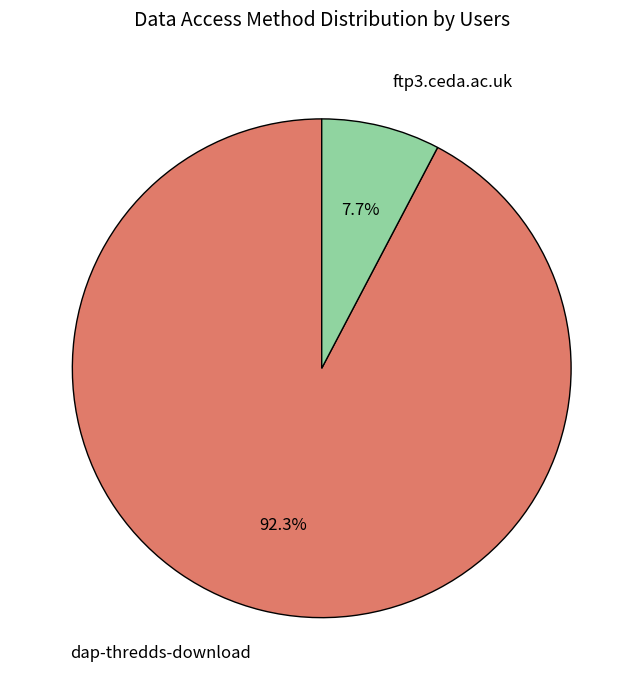

Rank the categories by value from highest to lowest.

dap-thredds-download, ftp3.ceda.ac.uk